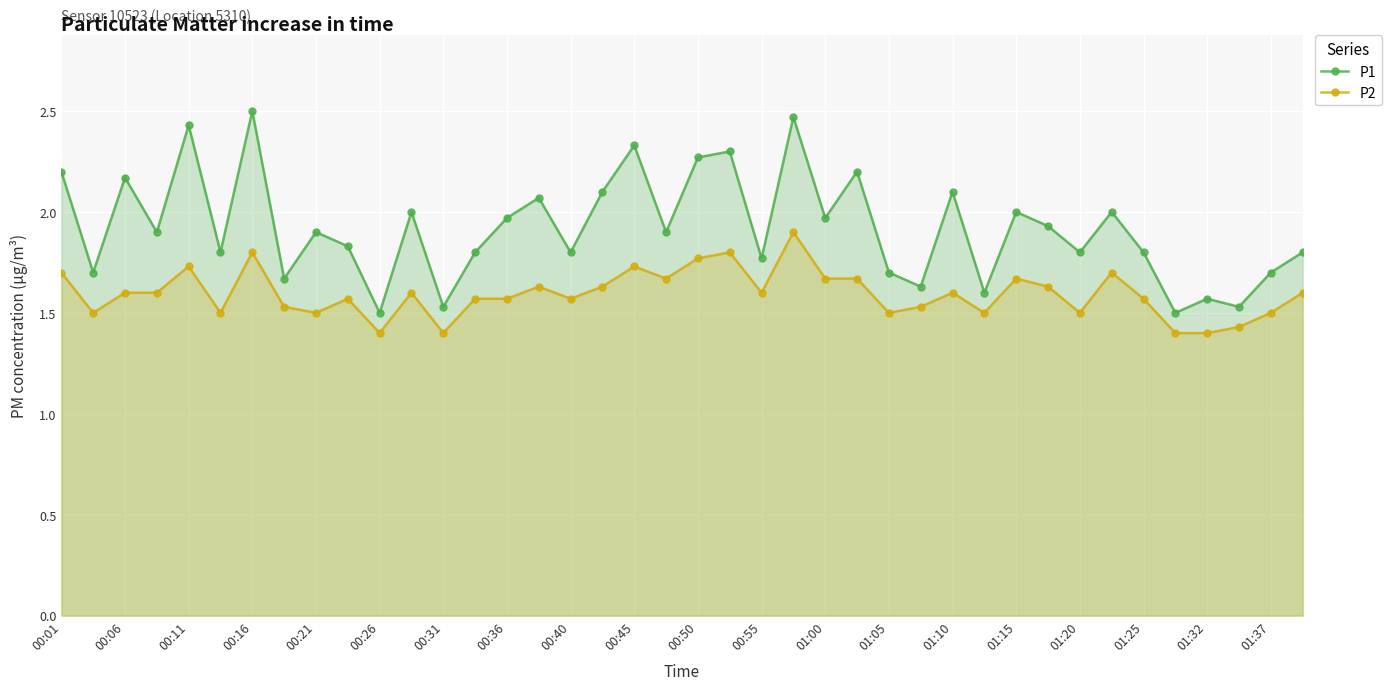

True or false: P1 and P2 cross at least once.

False